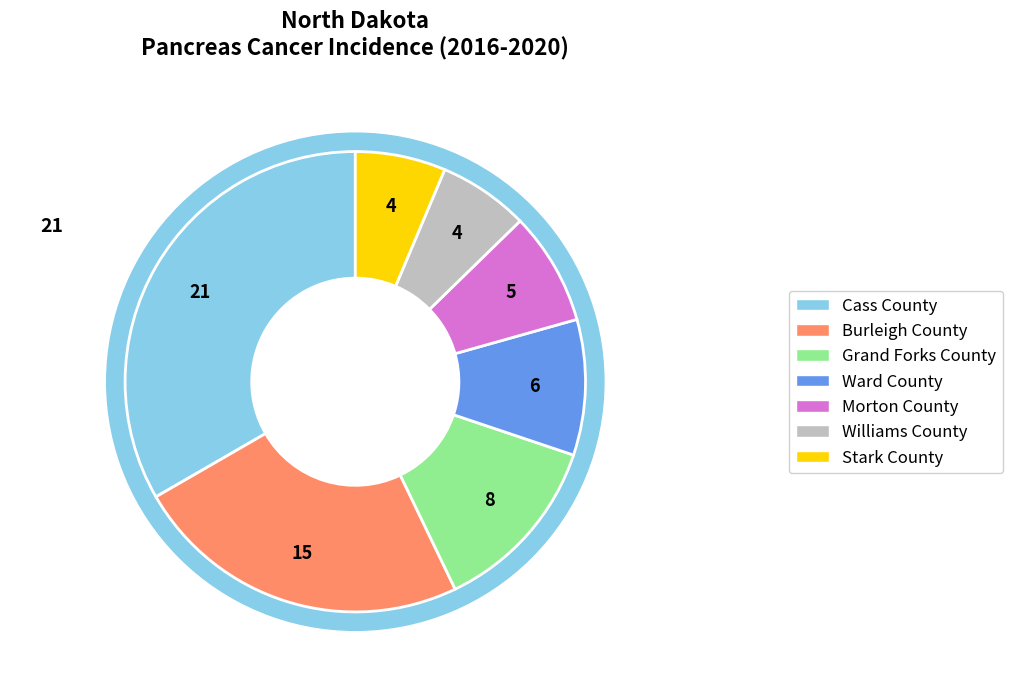

What is the change in value from Morton County to Williams County?

-1